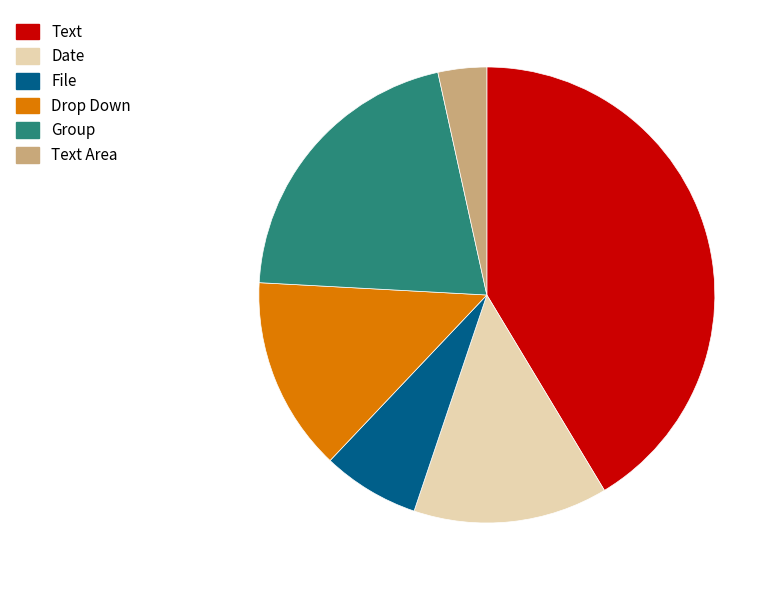

Is it true that Text Area is 3% of the pie?

True